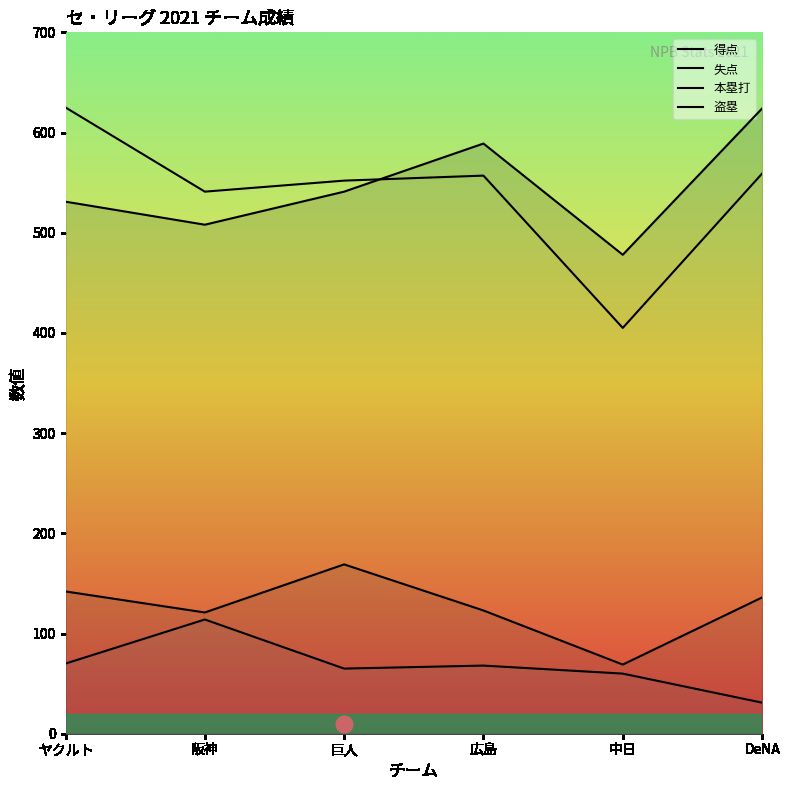

Read the 盗塁 value at 広島, to the nearest 10.

70